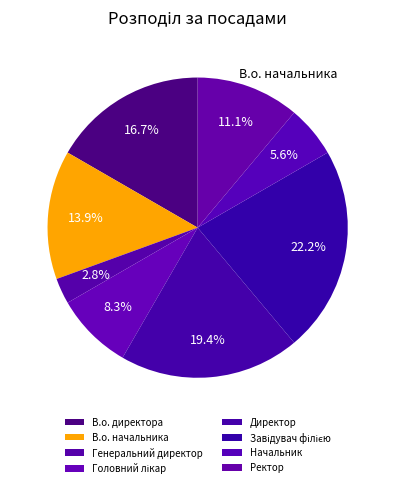

Count the number of slices in the pie.

8